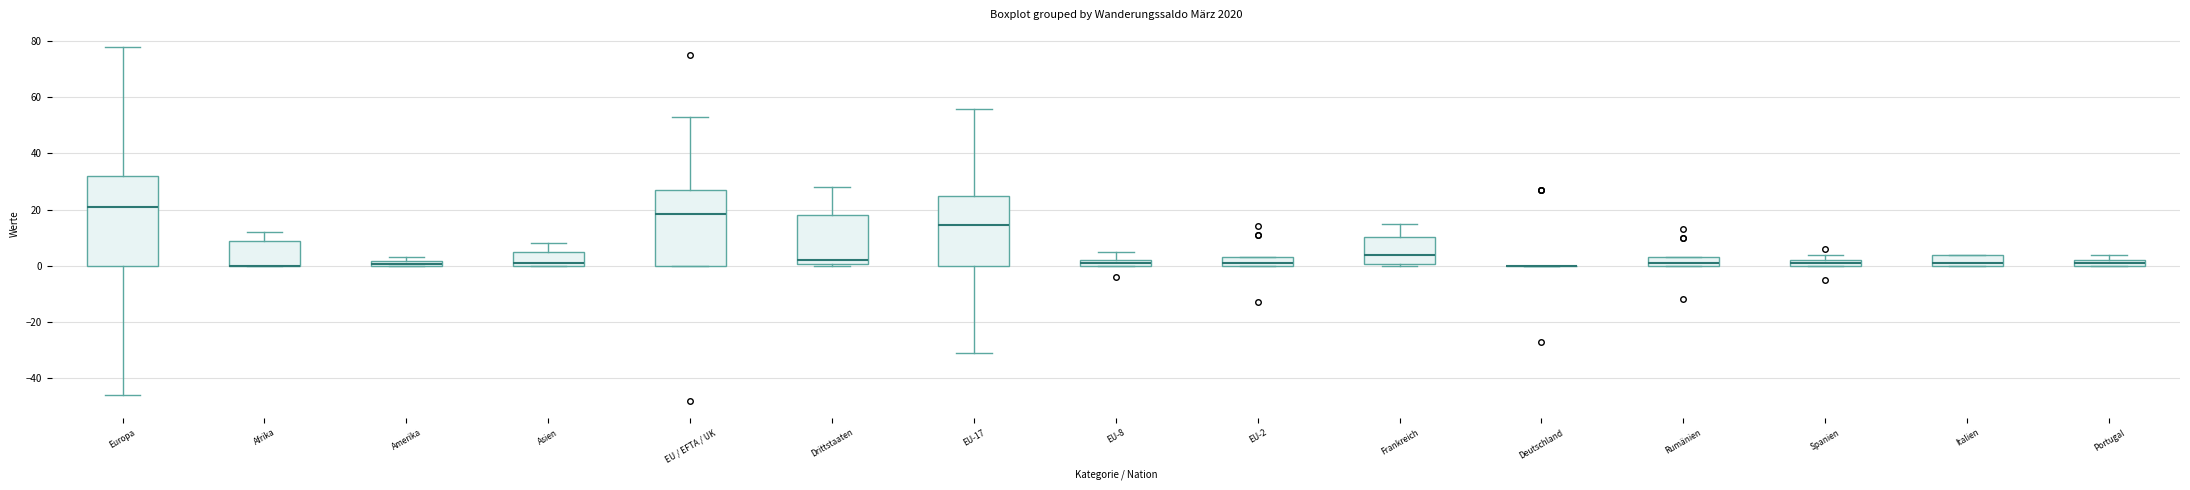

Where is the lower edge of the box for Amerika on the y-axis? The values are not printed on the chart, so give them approximately, as read against the axis.

0